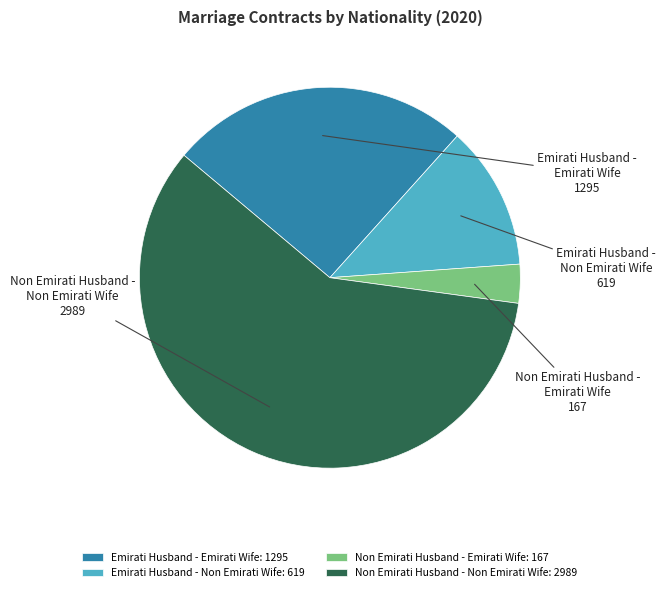

Between Emirati Husband - Emirati Wife: 1295 and Non Emirati Husband - Emirati Wife: 167, which is larger?

Emirati Husband - Emirati Wife: 1295